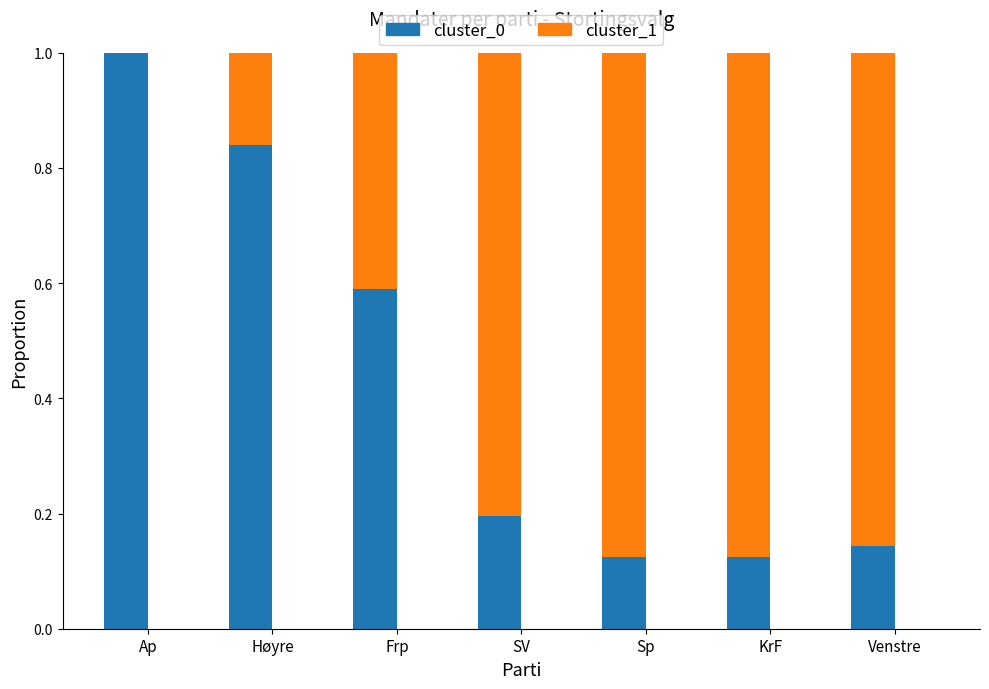

Is it true that cluster_0 equals 0.2 at Sp?

False